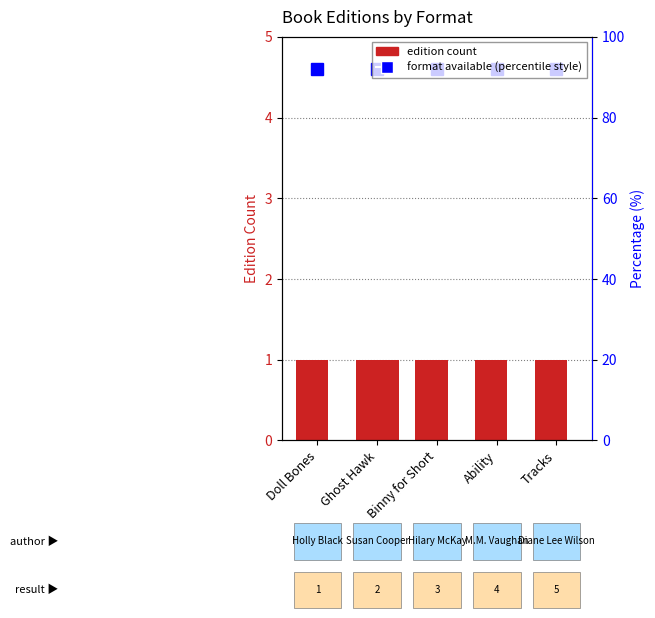

Reading left to right, list all the values displayed in this chart.

Hardcover: 1	1	1	1	1
Trade Paperback: 1	1	1	1	1
eBook: 1	1	1	1	1
Audio Download: 0	1	0	0	0